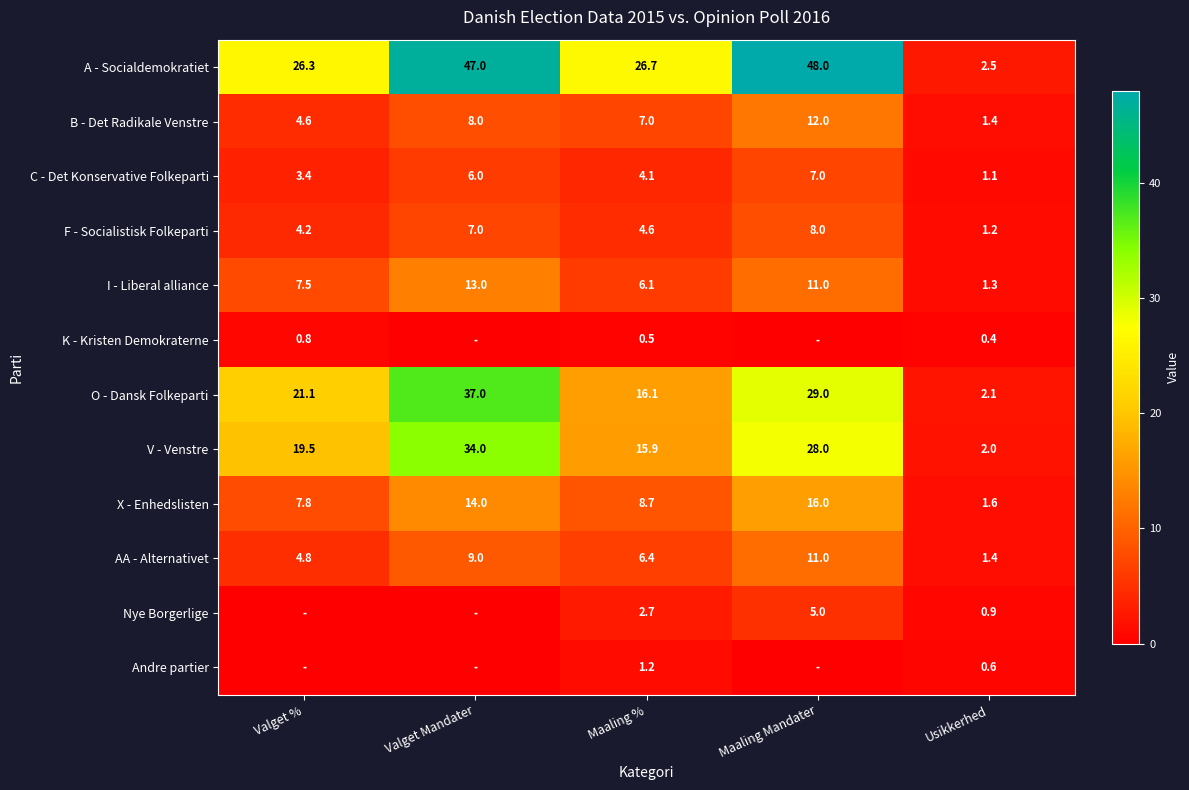

What is the approximate value of AA - Alternativet at Usikkerhed?

1.4